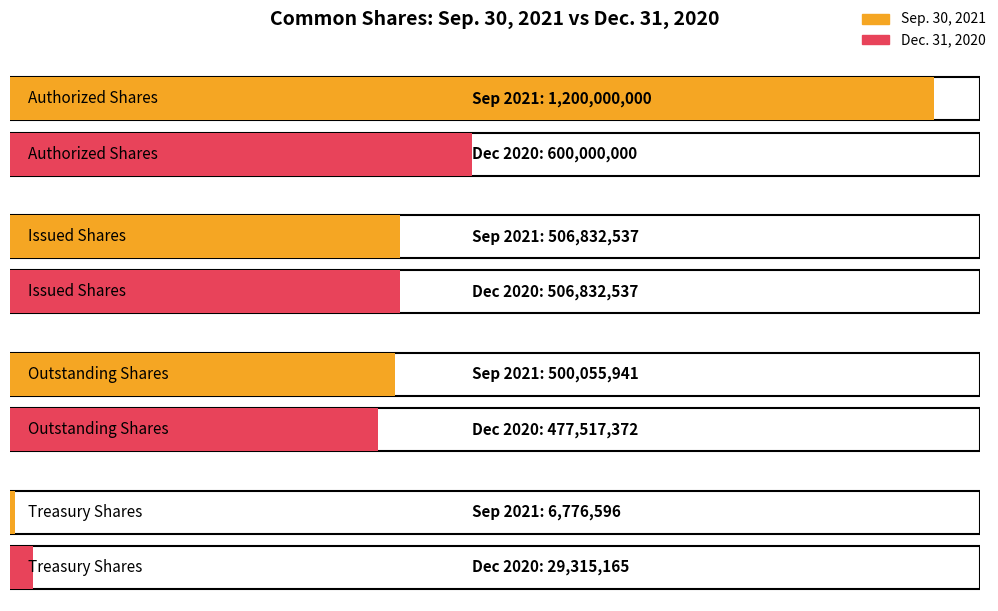

How many series are shown in this chart?

2